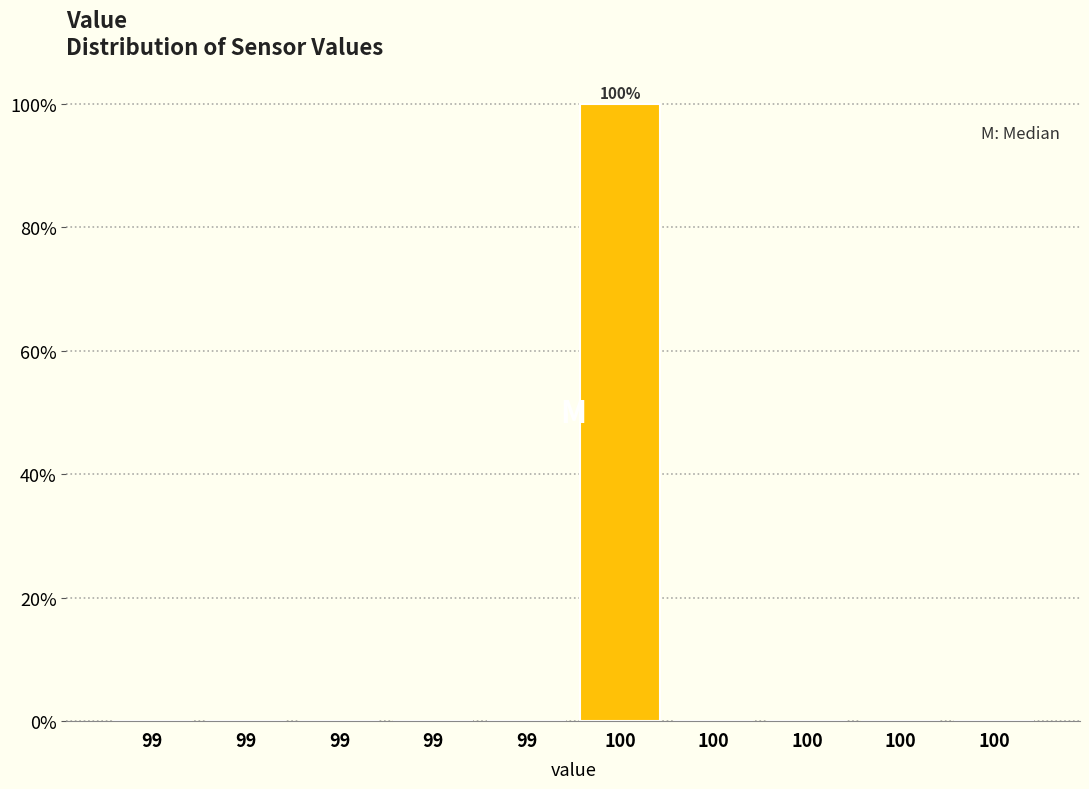

How many categories are shown in the chart?

10